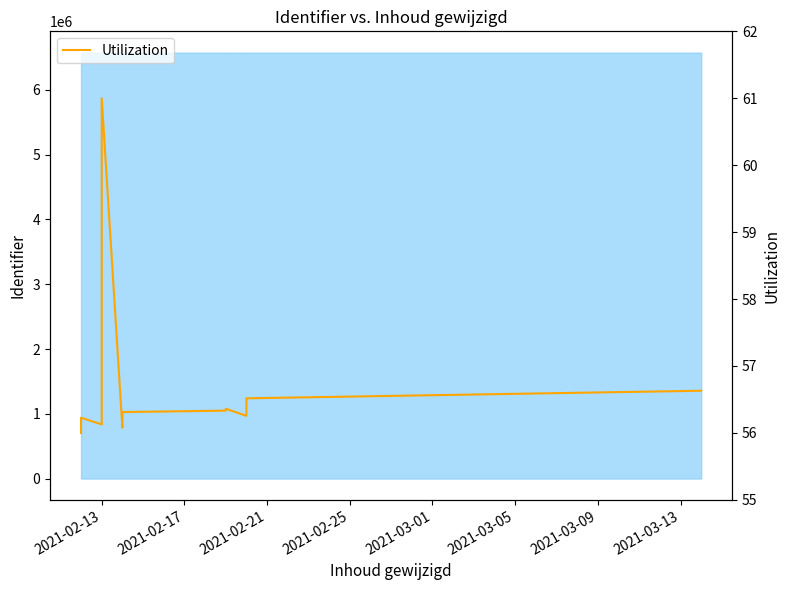

What is the difference between the second highest and second lowest values?

0.6